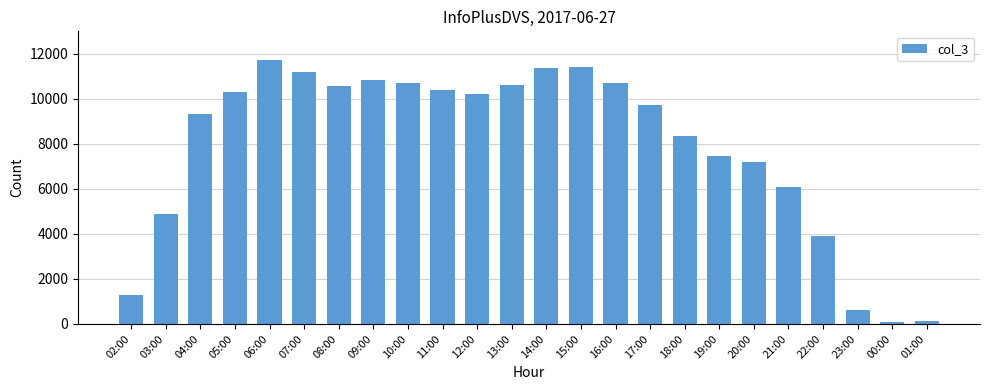

What position from the right is 16:00?

10